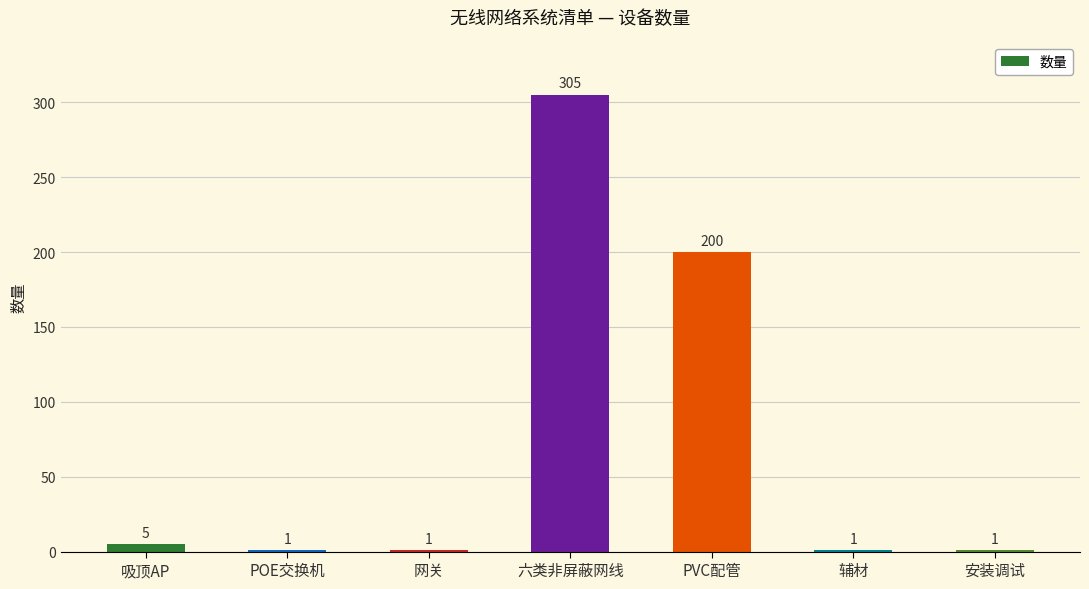

Reading left to right, list all the values displayed in this chart.

5	1	1	305	200	1	1